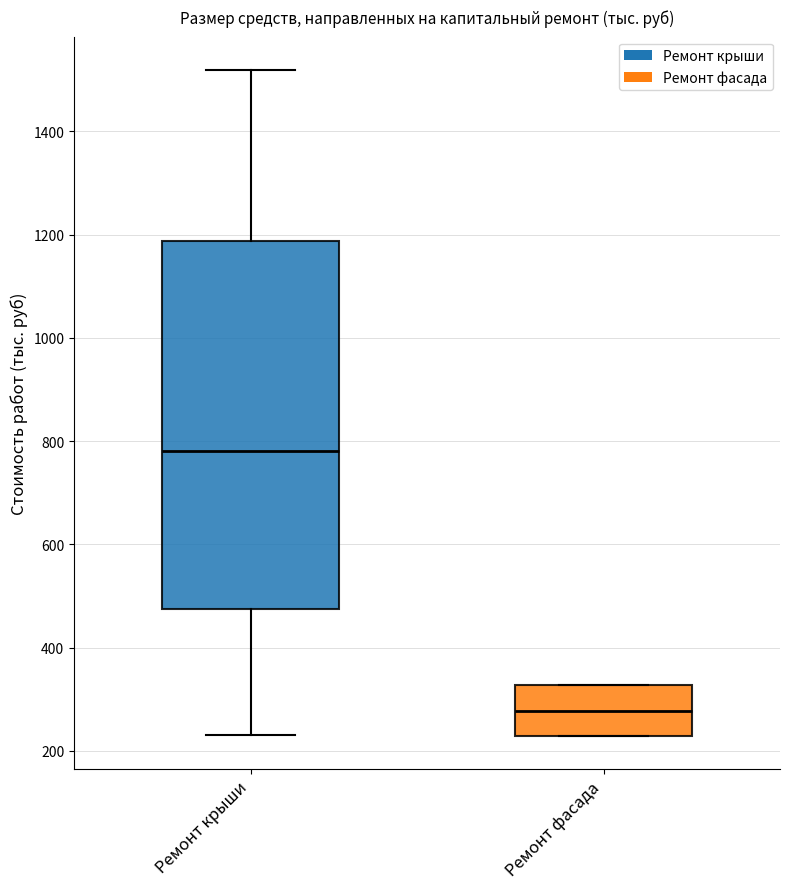

Comparing the boxes themselves (not the whiskers), which one is the tallest?

Ремонт крыши